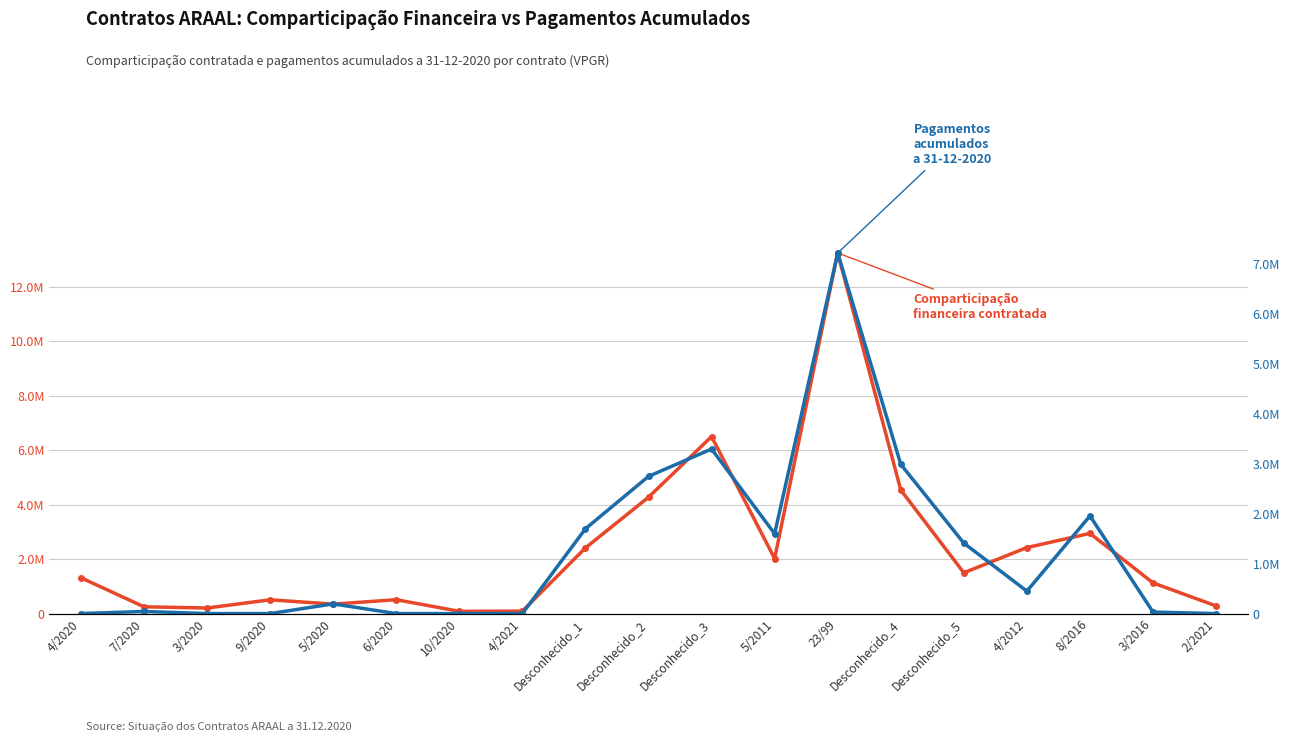

Rank the series at 10/2020 from highest to lowest value.

Comparticipação financeira contratada, Pagamentos Acumulados a 31-12-2020